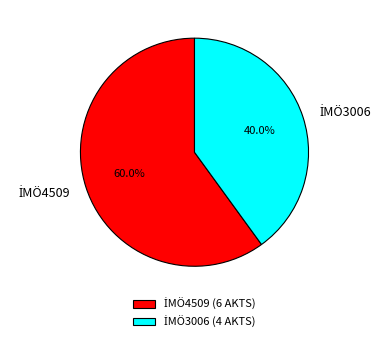

How many slices are in this pie chart?

2